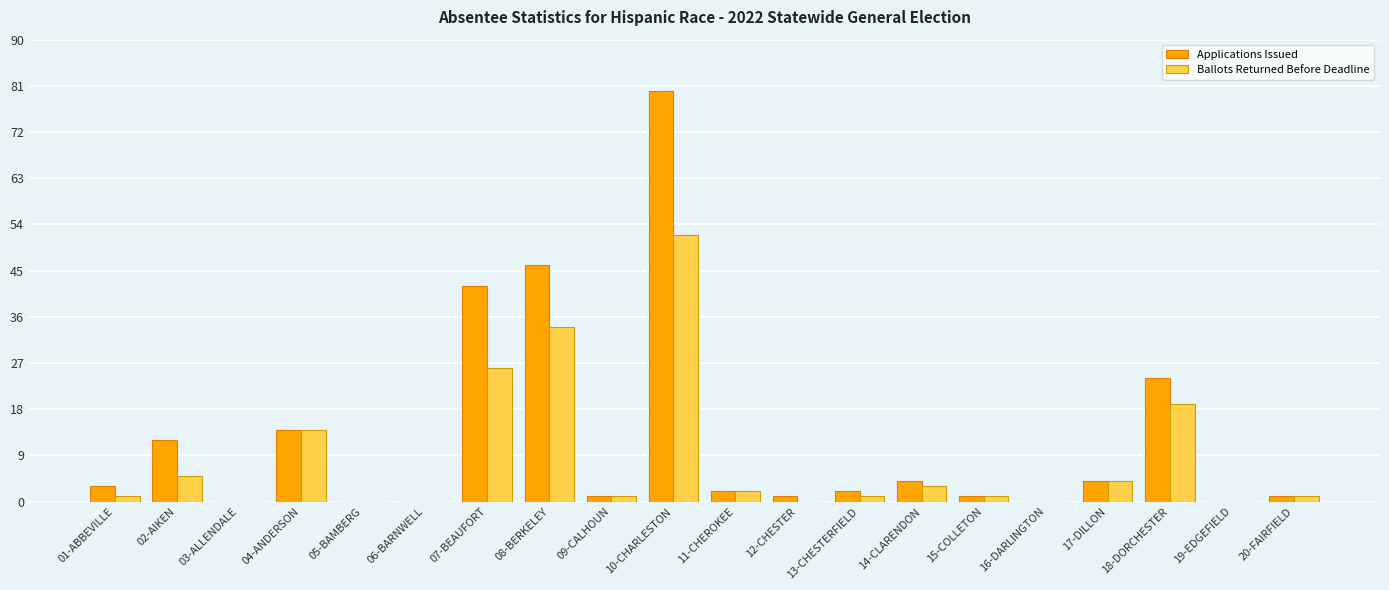

Which series changed the most between 04-ANDERSON and 07-BEAUFORT?

Applications Issued